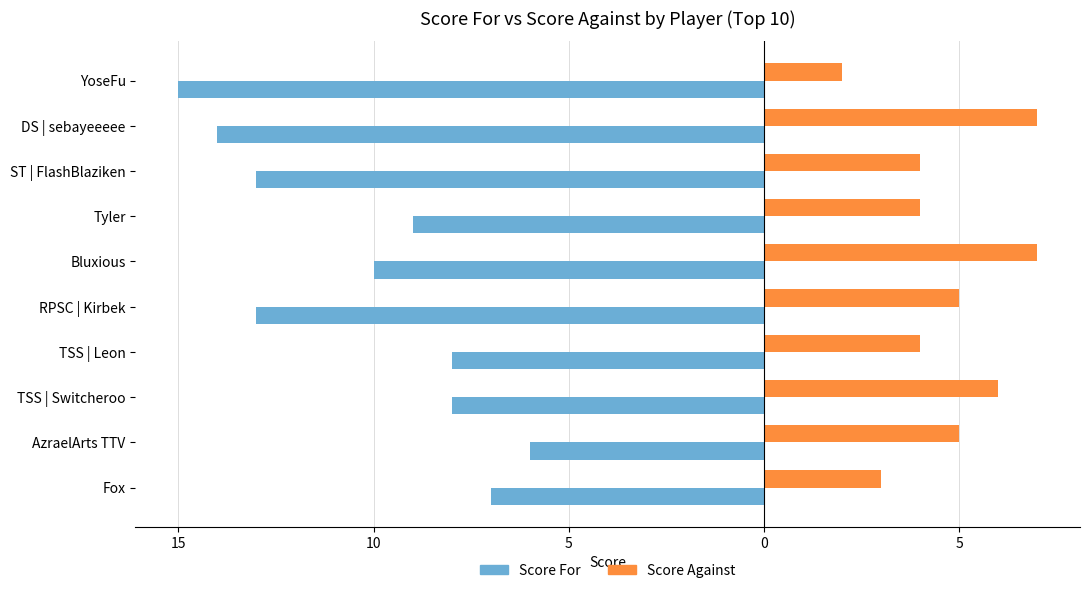

What is the average value of the Score For series?

-10